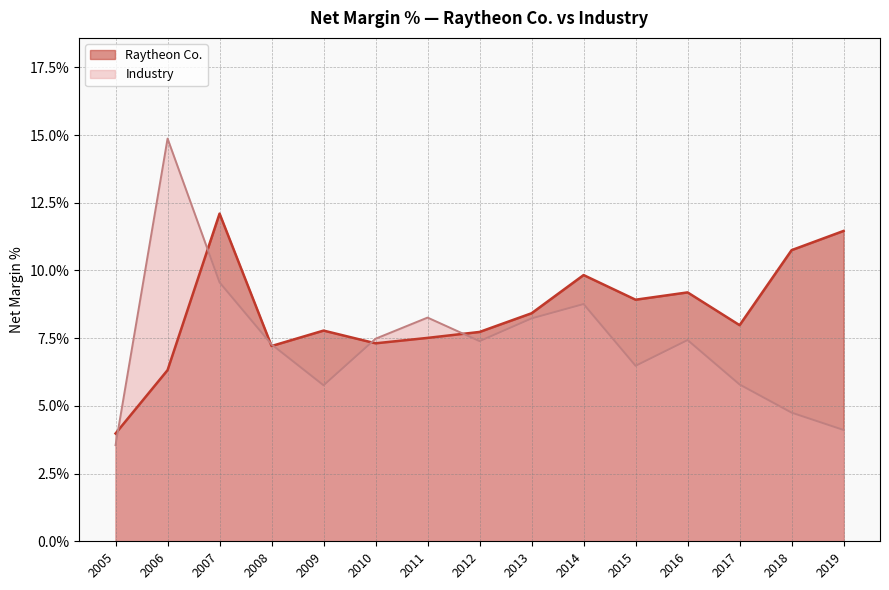

Between 2010 and 2011, which is larger?

2011